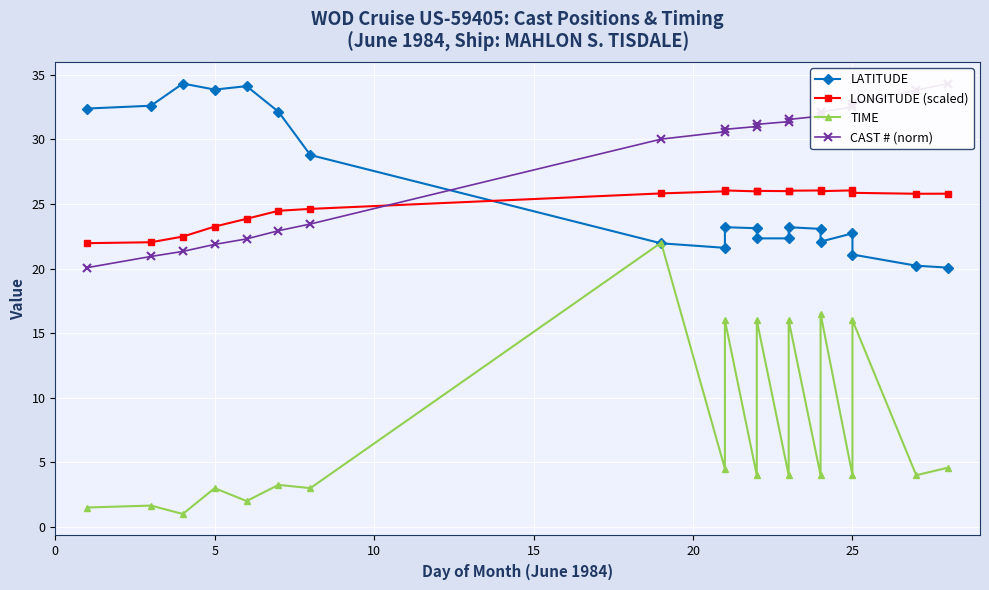

True or false: LATITUDE has more than 2 interior local peaks.

True